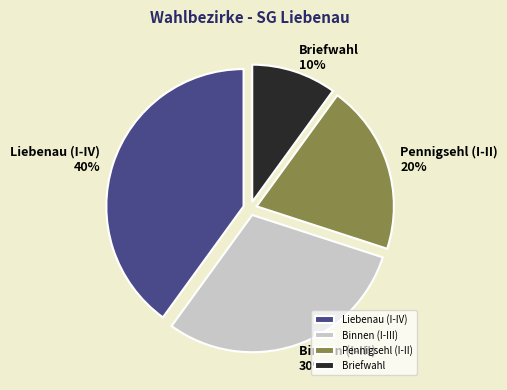

Count the number of slices in the pie.

4